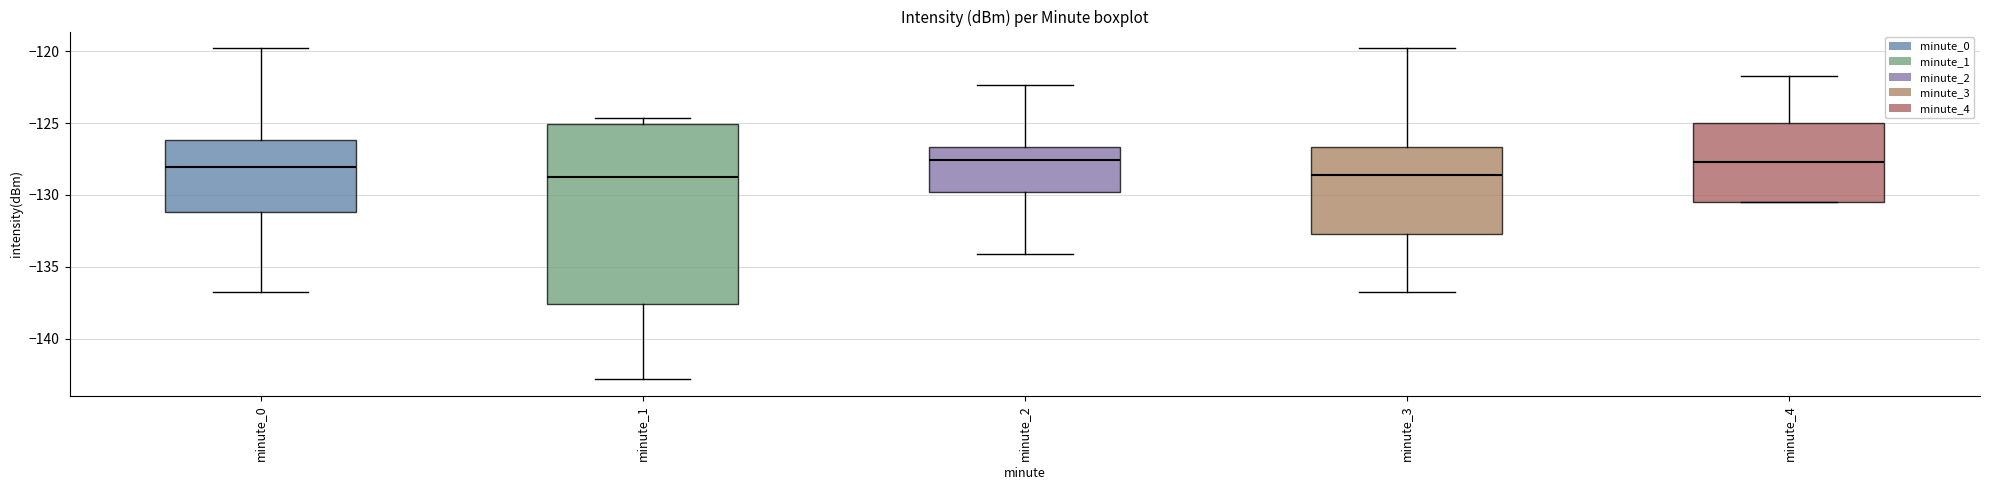

Reading left to right, read every box against the y-axis: the position of its median line, the range the box covers, and the ends of its whiskers. The values are not printed on the chart, so give them approximately, as read against the axis.

minute_0: median -128.0, box -131.0 to -126.0, whiskers -137.0 to -120.0
minute_1: median -128.5, box -137.5 to -125.0, whiskers -143.0 to -124.5
minute_2: median -127.5, box -130.0 to -126.5, whiskers -134.0 to -122.5
minute_3: median -128.5, box -132.5 to -126.5, whiskers -137.0 to -120.0
minute_4: median -127.5, box -130.5 to -125.0, whiskers -130.5 to -121.5